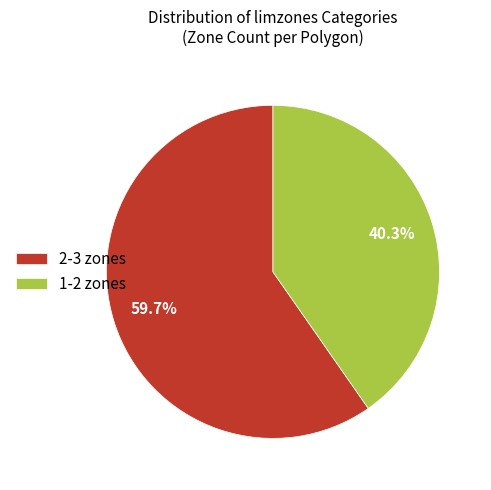

Is it true that 2-3 is 60% of the pie?

True